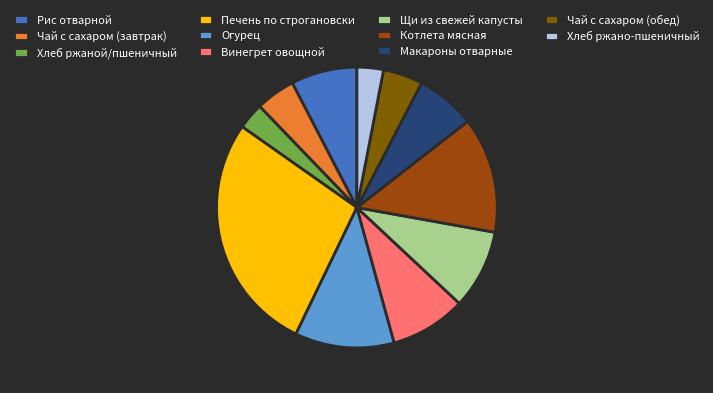

Between Щи из свежей капусты and Хлеб ржано-пшеничный, which is larger?

Щи из свежей капусты